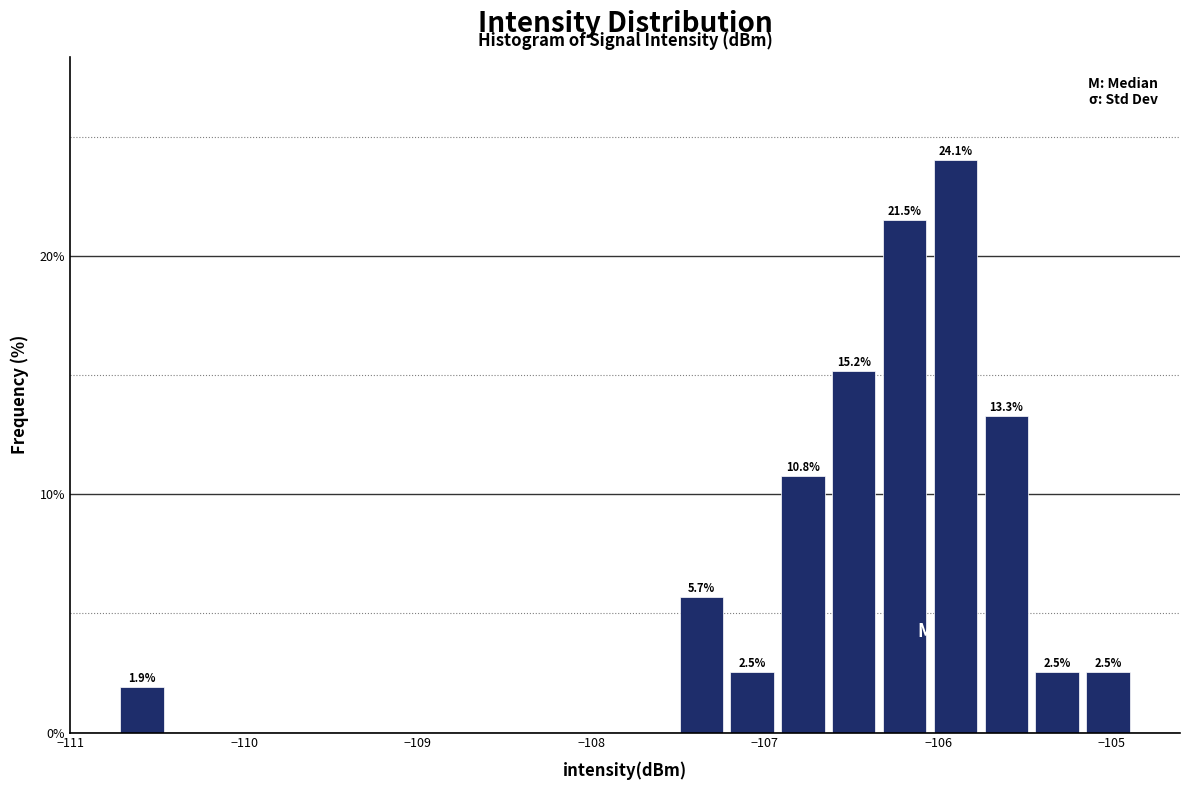

Read against the x-axis, roughly where is the centre of the tallest bar?

-105.9